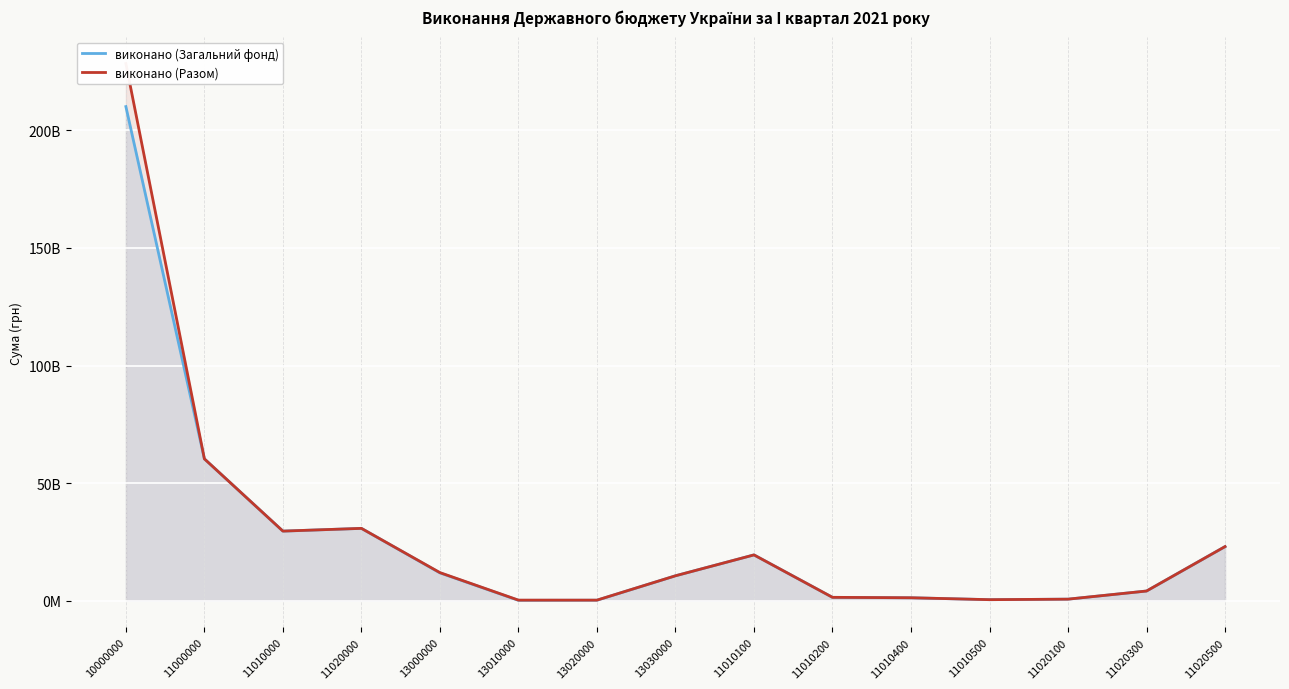

True or false: виконано (Разом) and виконано (Загальний фонд) cross at least once.

False